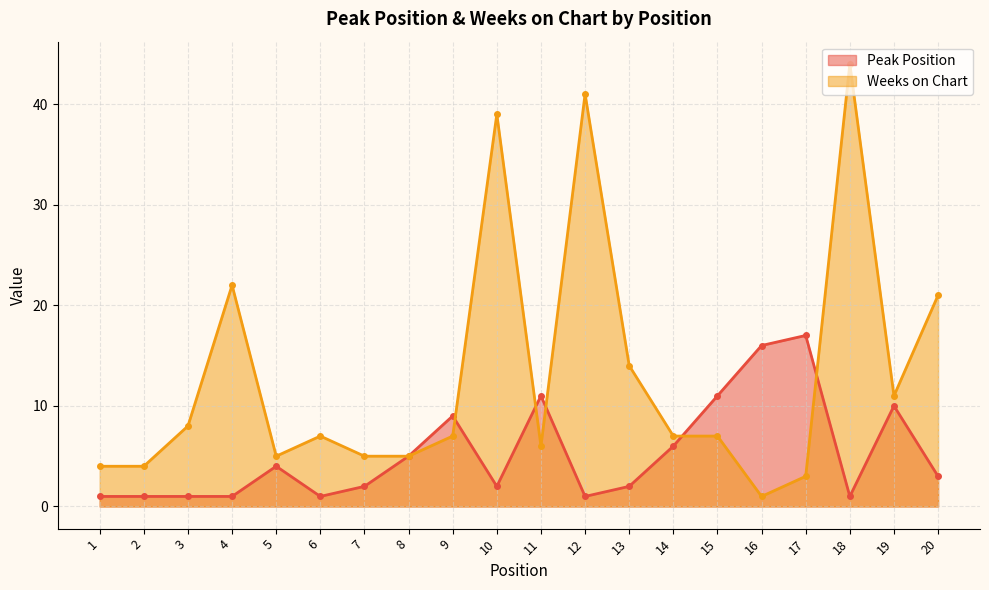

Reading left to right, list all the values displayed in this chart.

Peak Position: 1	1	1	1	4	1	2	5	9	2	11	1	2	6	11	16	17	1	10	3
Weeks on Chart: 4	4	8	22	5	7	5	5	7	39	6	41	14	7	7	1	3	44	11	21